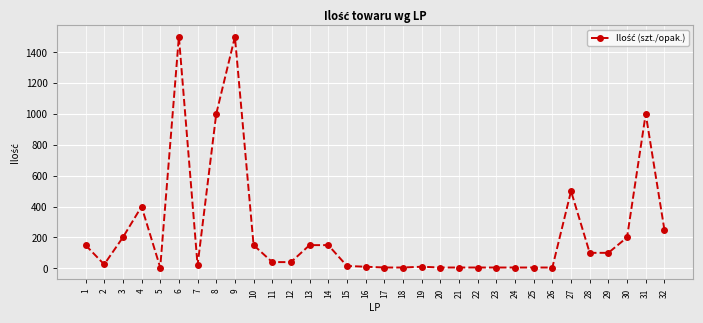

What is the maximum value shown in the chart?

1500